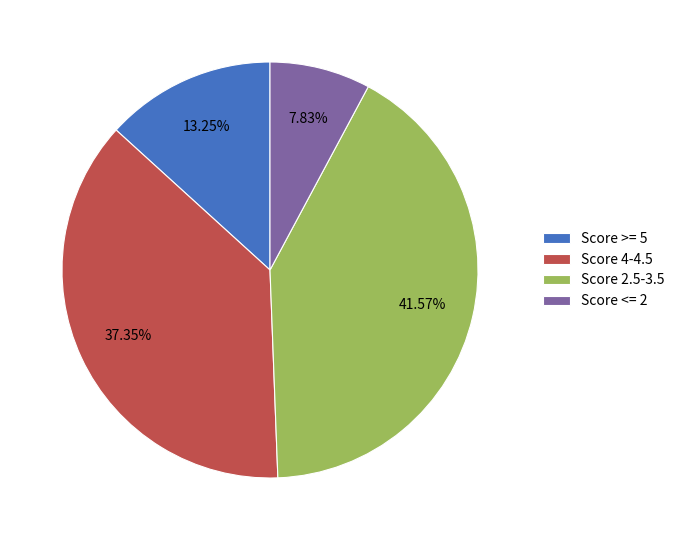

Is Score >= 5 the majority of the pie?

No